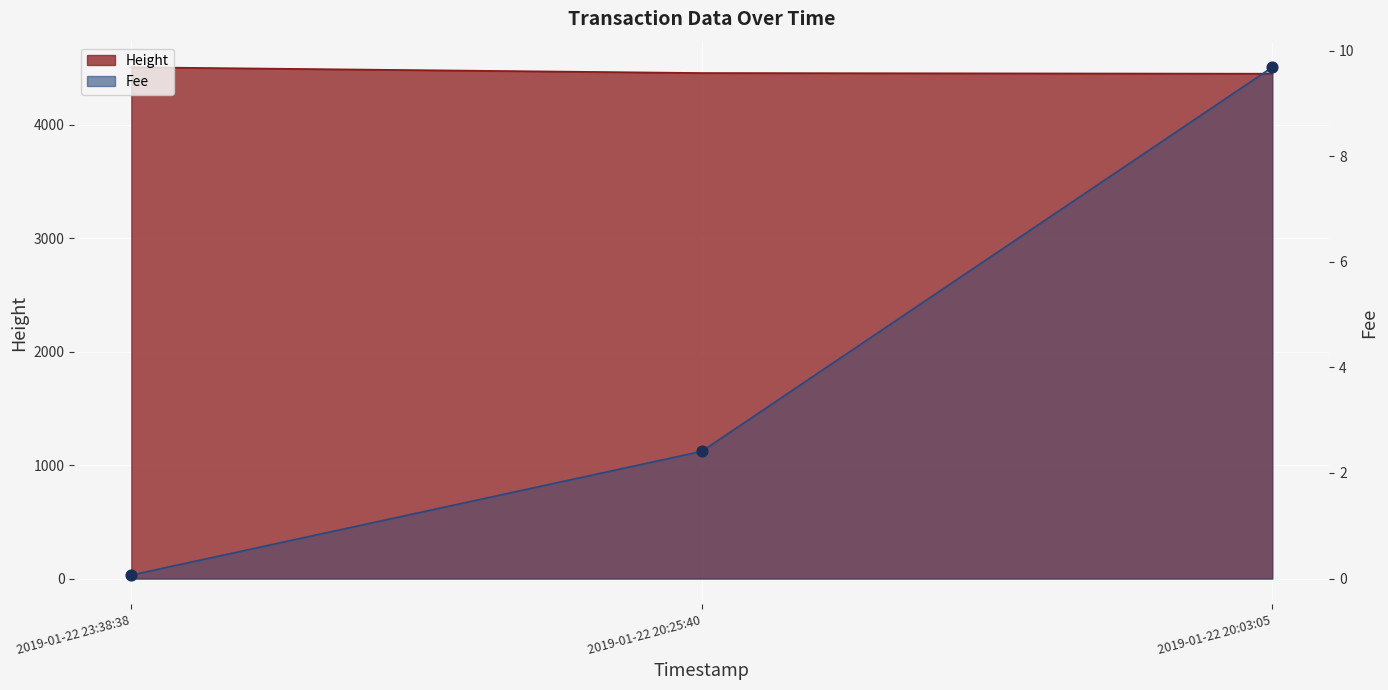

Which series has the largest Y range (max minus min)?

Height